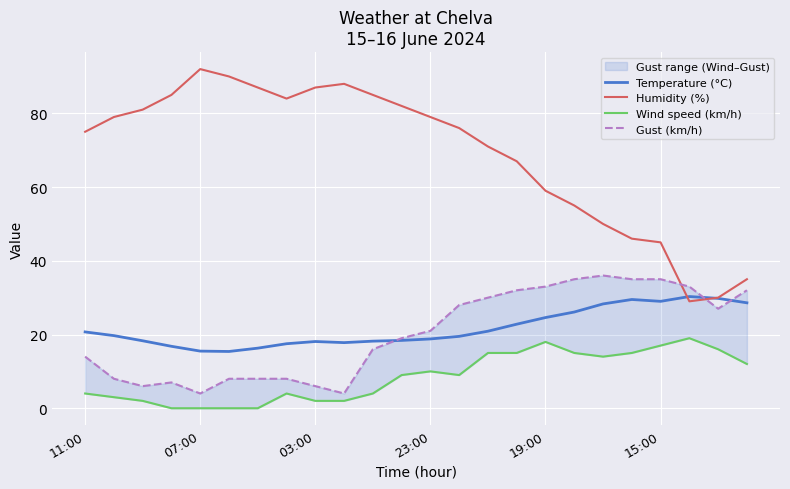

True or false: Gust (km/h) and Wind speed (km/h) cross at least once.

False